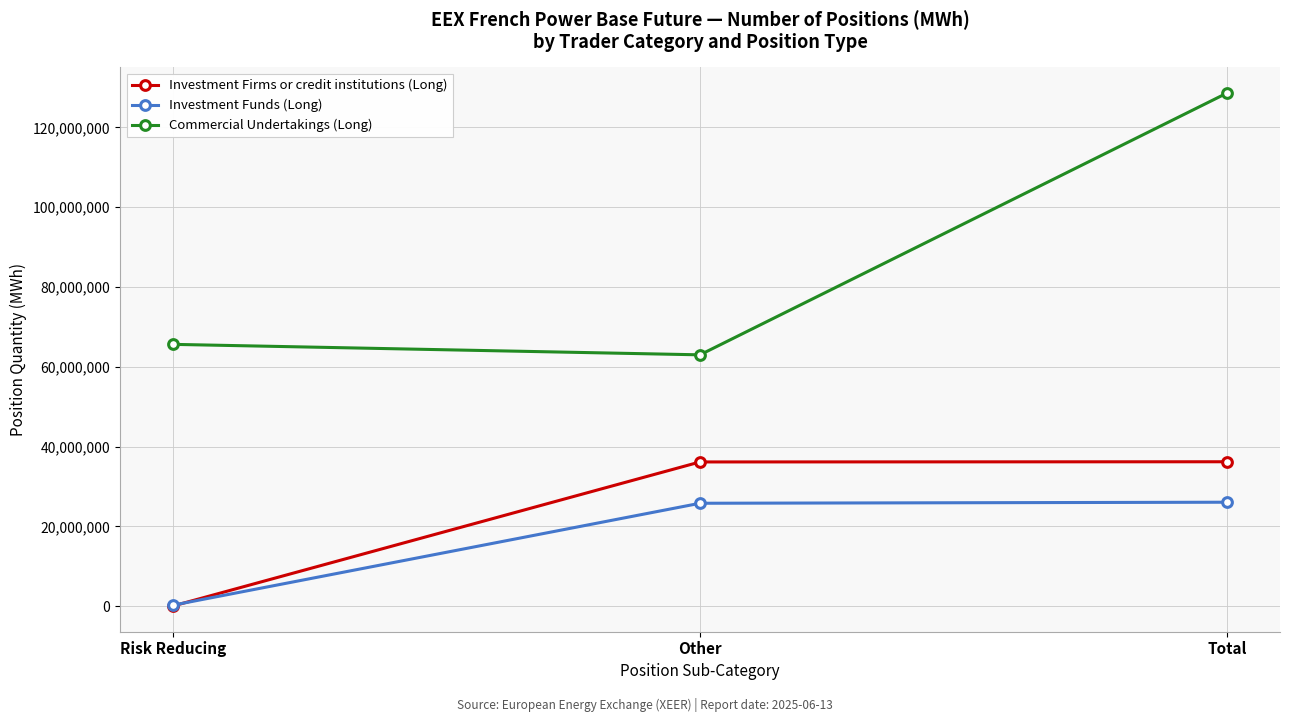

At which label is Investment Funds (Long) closest to 13164008?

Other